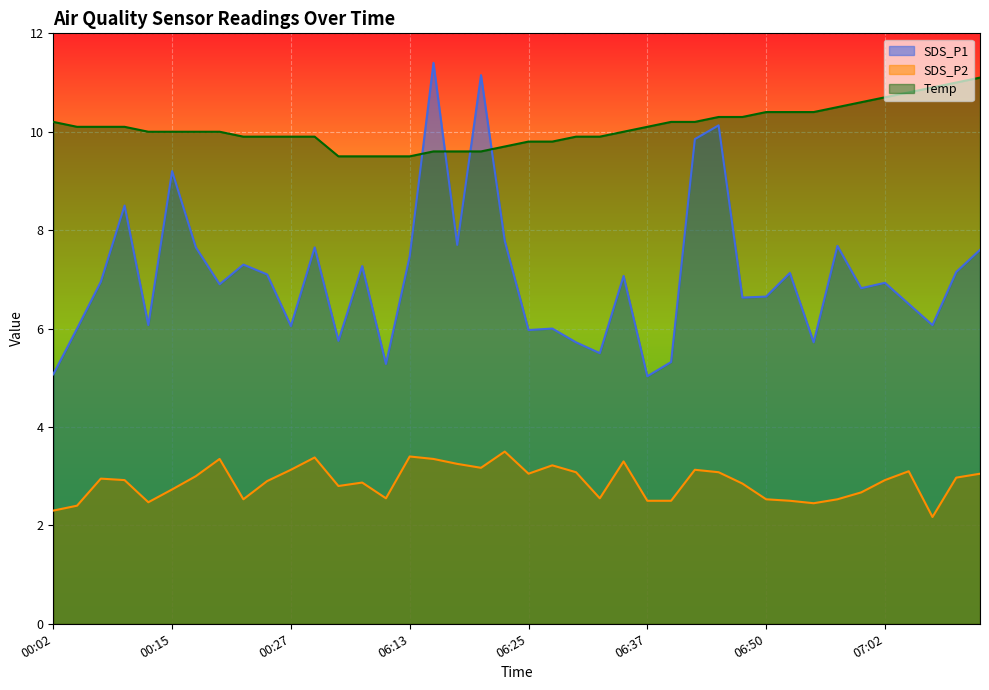

Is it true that Temp equals 18.0 at 00:02?

False